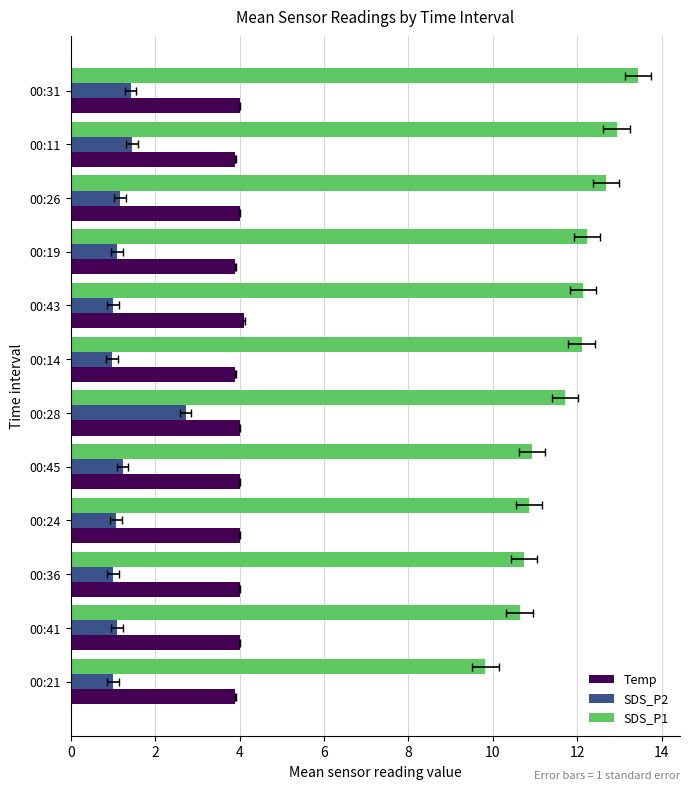

Rank the series by their average value, from highest to lowest.

SDS_P1, Temp, SDS_P2